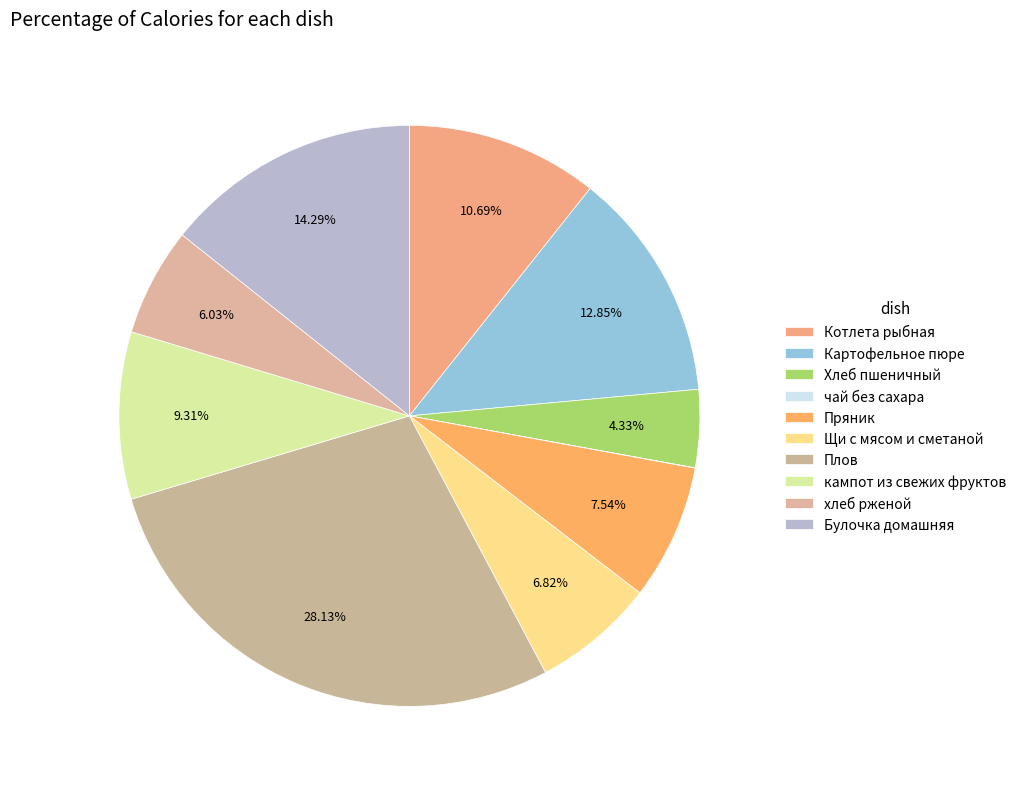

Combined, do кампот из свежих фруктов and Булочка домашняя account for over 50%?

No